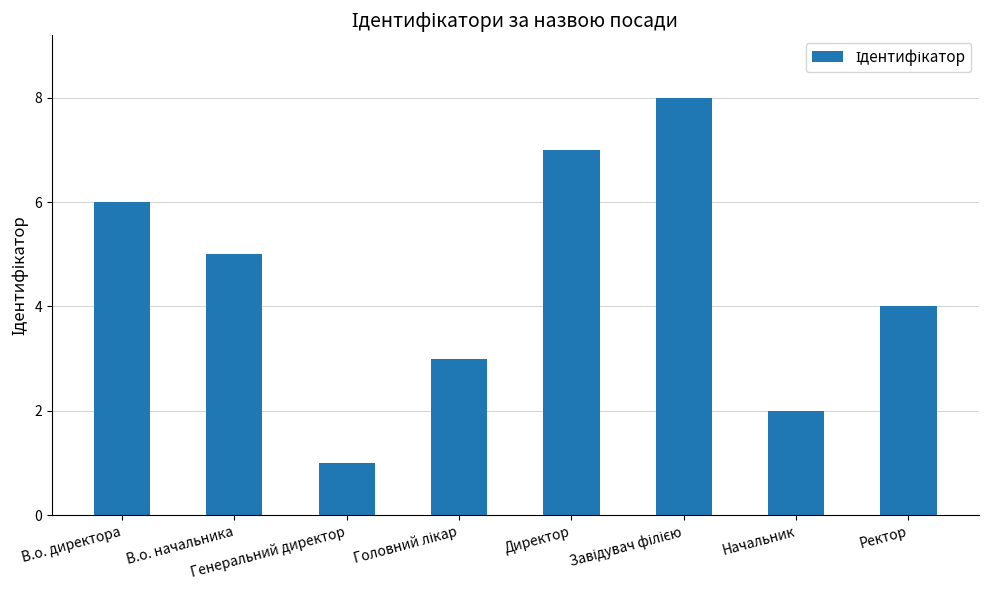

Where does the data first go above 5?

В.о. директора